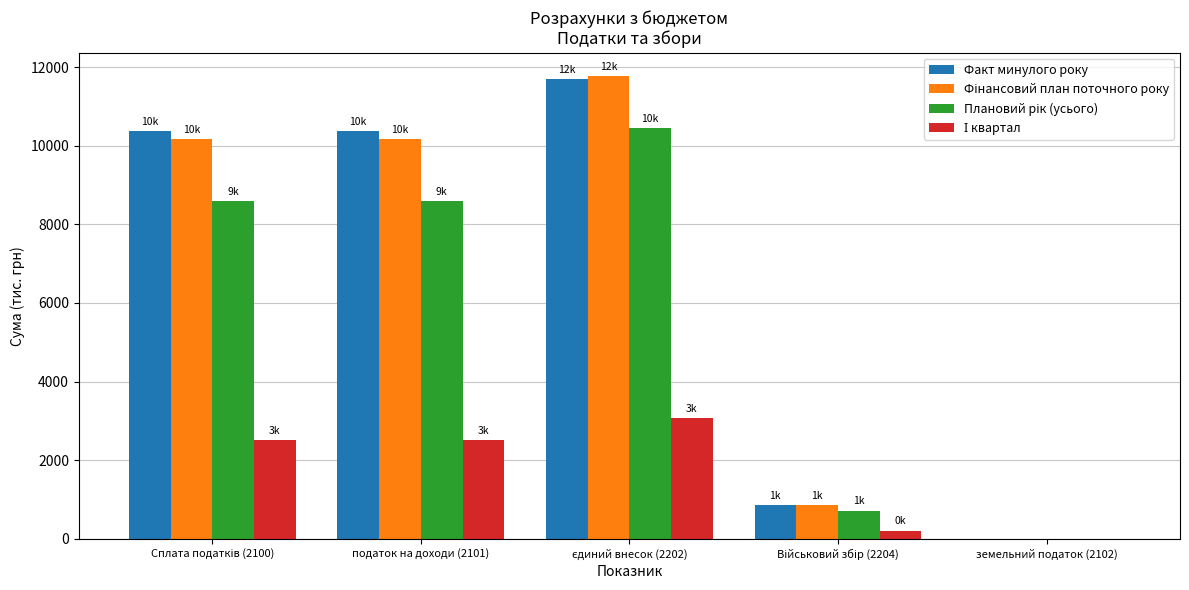

What is the greatest value displayed?

11780.5